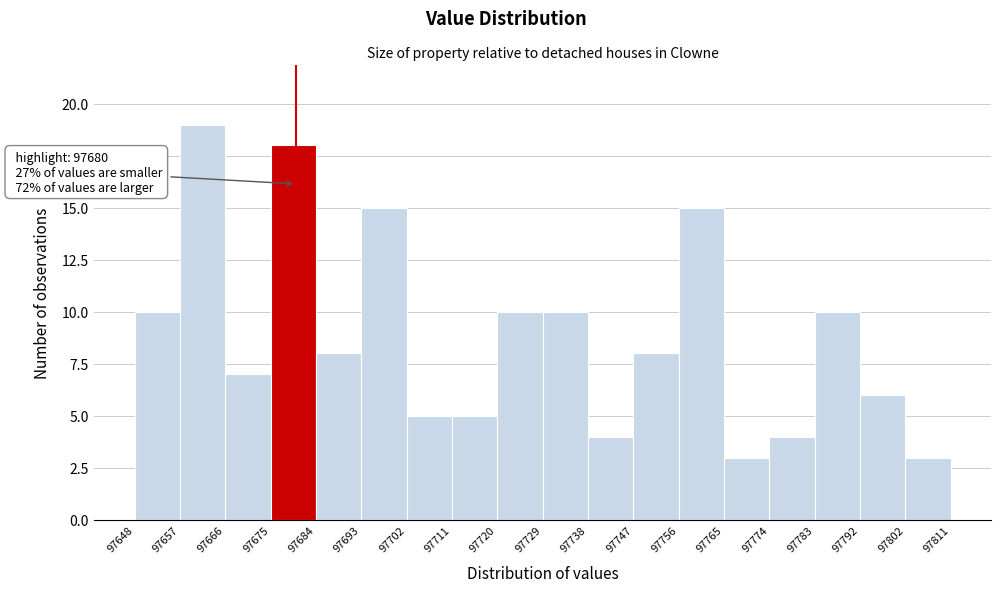

Which range on the x-axis has the tallest bar?

97657 to 97666